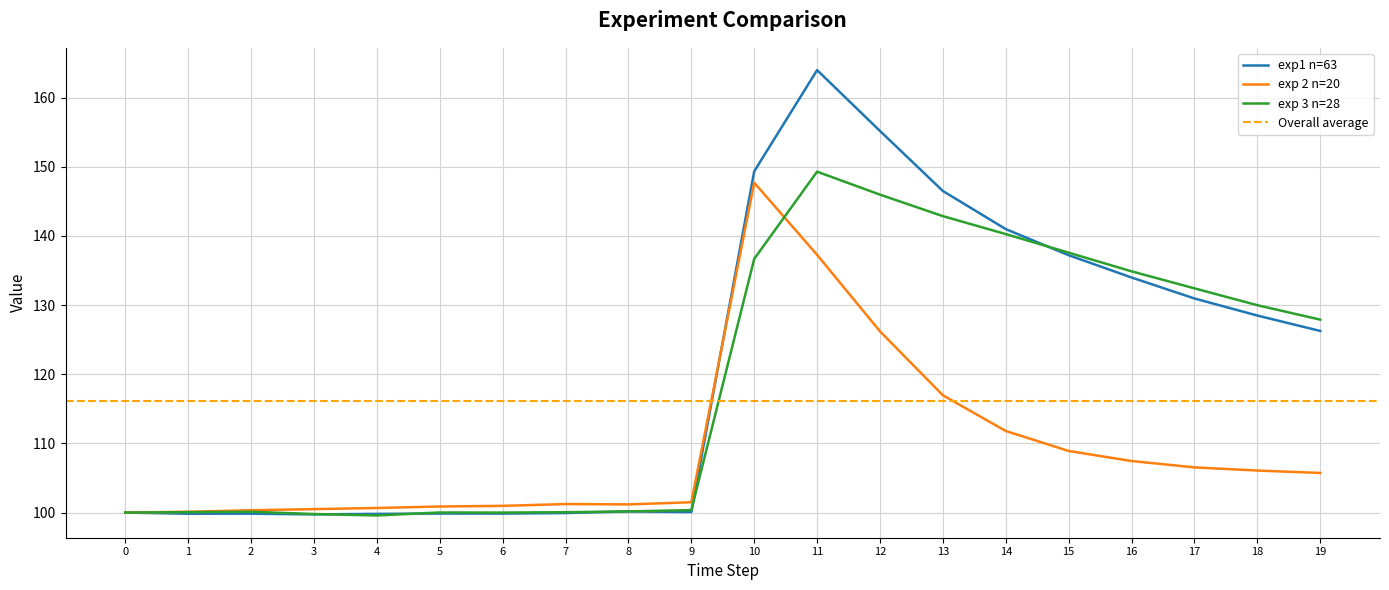

At which label does exp1 n=63 reach its peak?

11